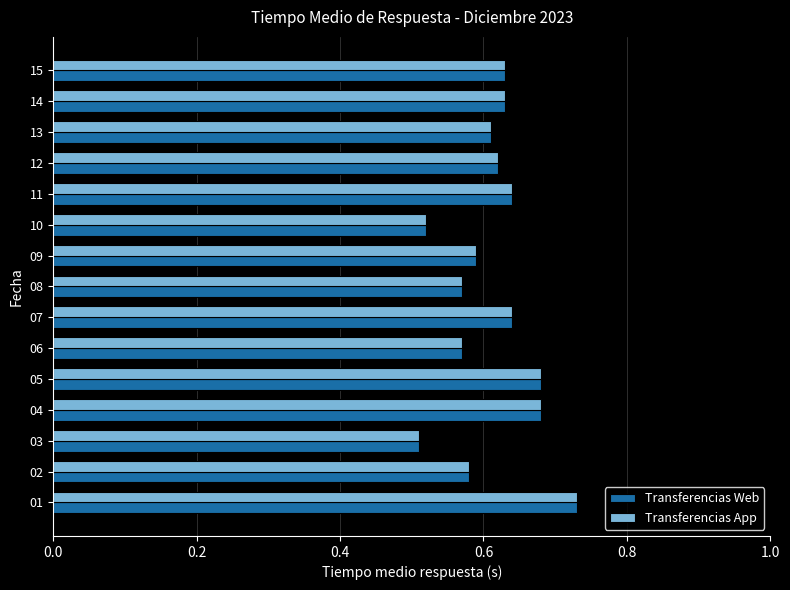

Is it true that Transferencias Web equals 0.9 at 09?

False